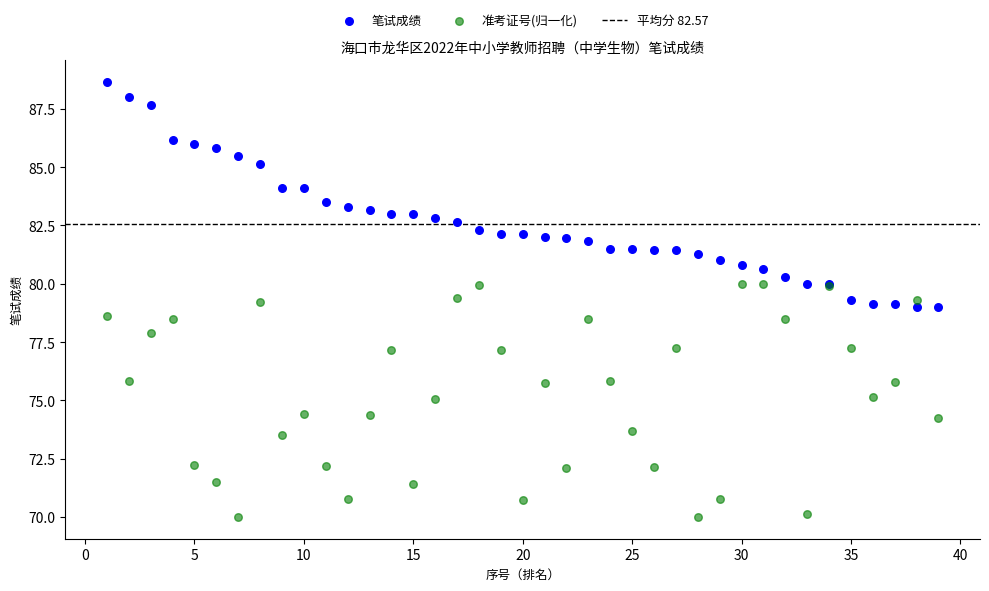

What is the X range (max minus min) for the scatter plot?

38.0